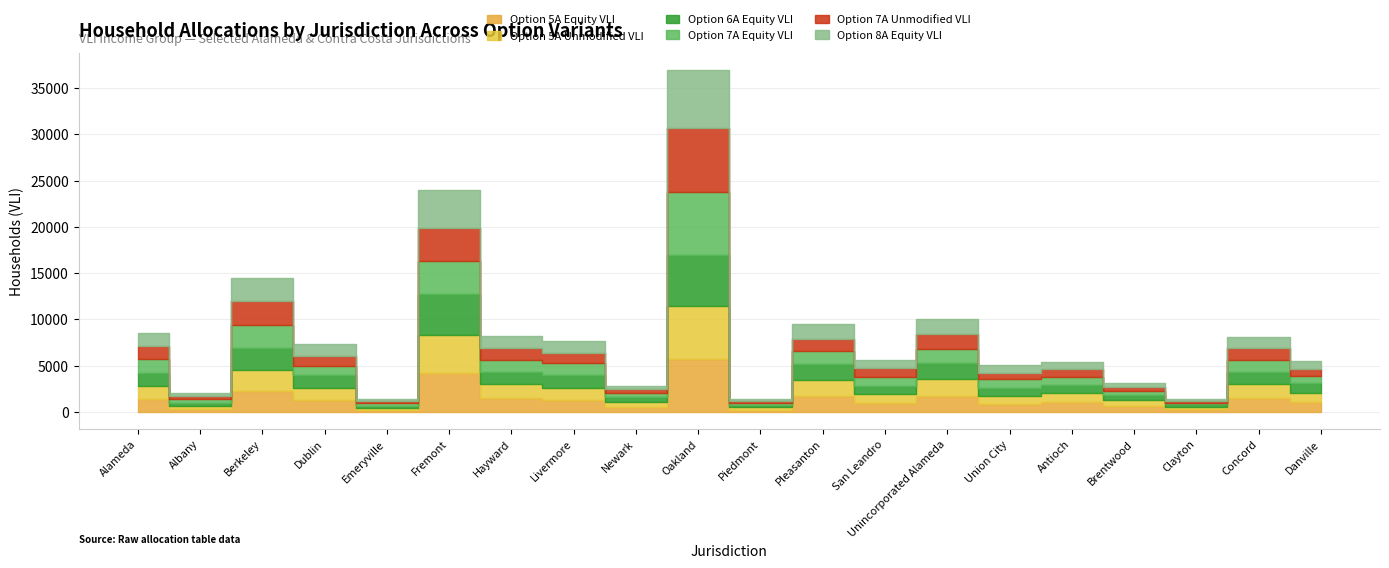

Where is the first local maximum for Option 6A Equity VLI?

Berkeley